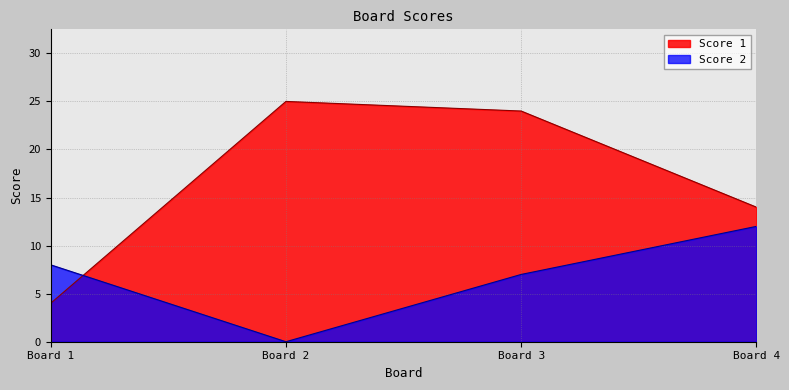

Reading left to right, what are all the values shown in this chart?

Score 1: 4	25	24	14
Score 2: 8	0	7	12